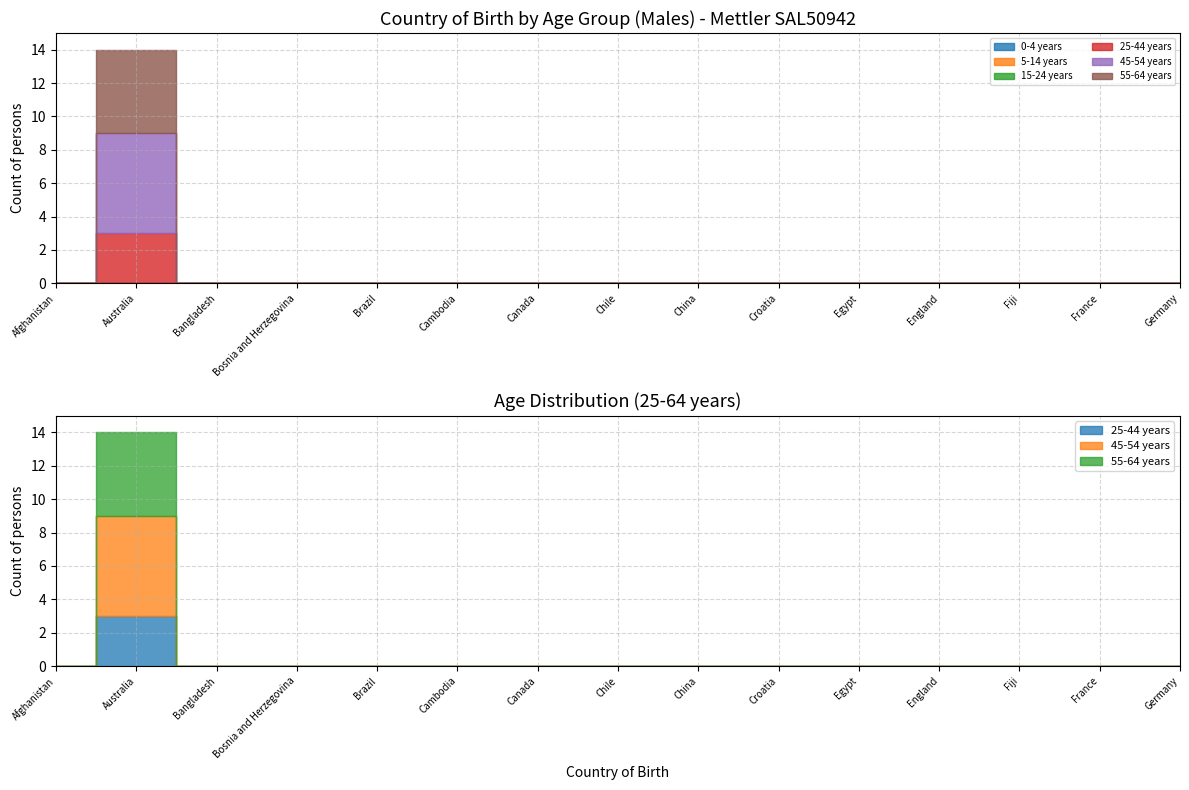

How many positive values does the 55-64 years series have?

1